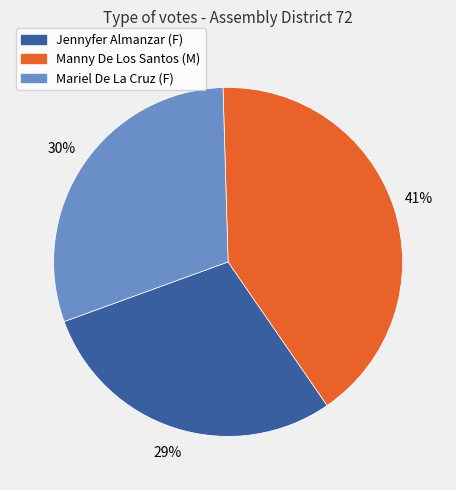

What is the smallest slice in the pie chart?

Jennyfer Almanzar (F)